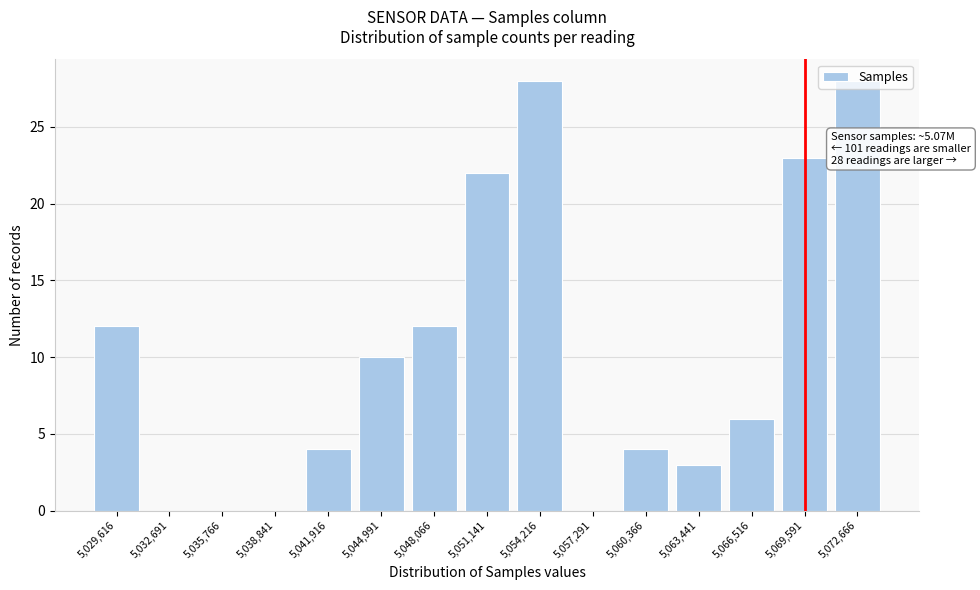

What is the sum of the values at 5,060,366 and 5,041,916?

8